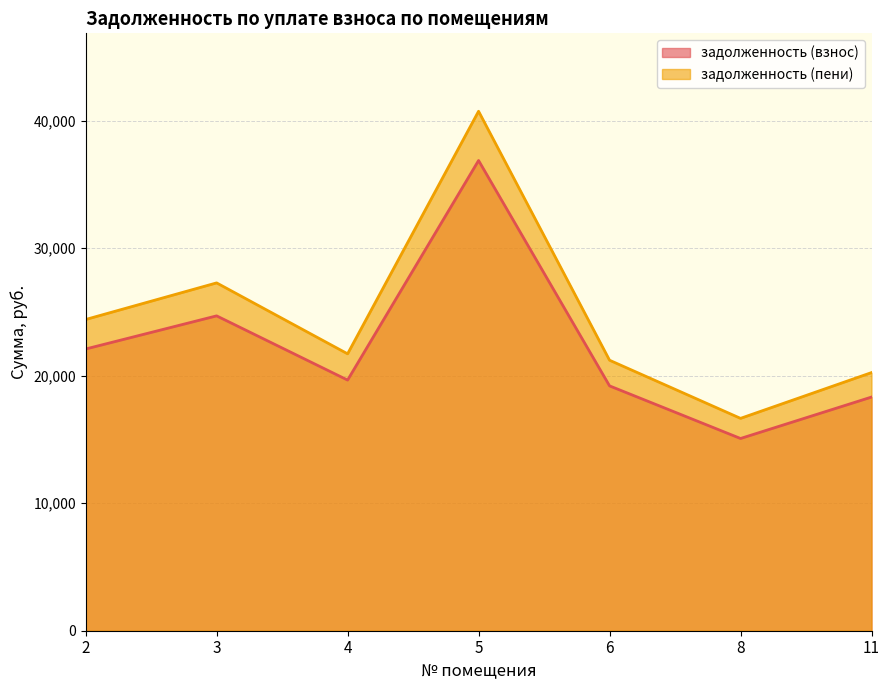

How many lines are shown in the chart?

2